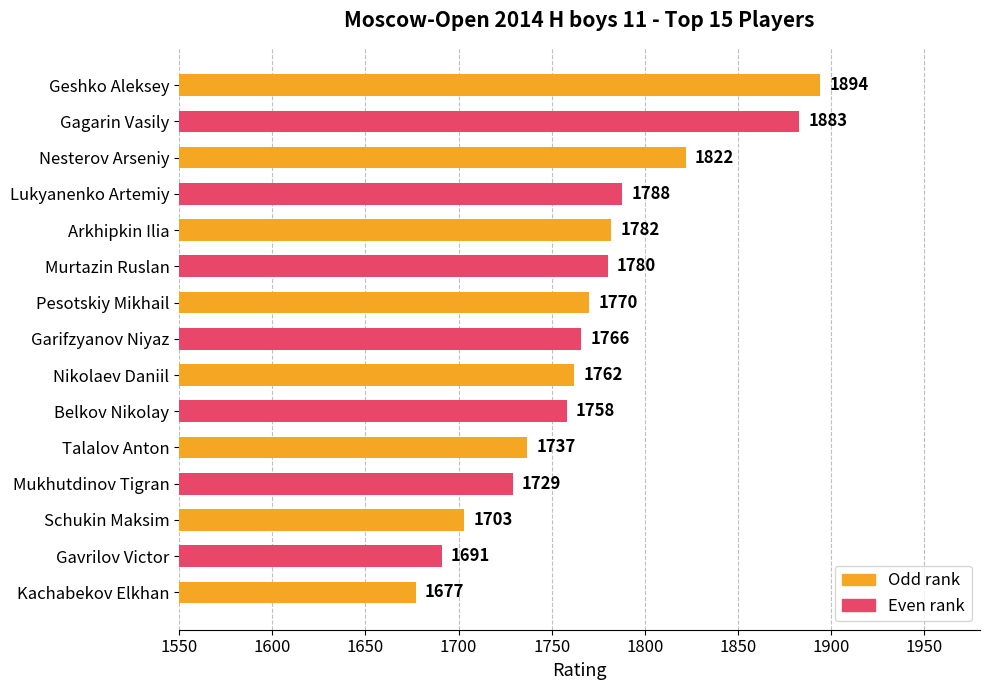

What is the difference between the values at Pesotskiy Mikhail and Gagarin Vasily?

113